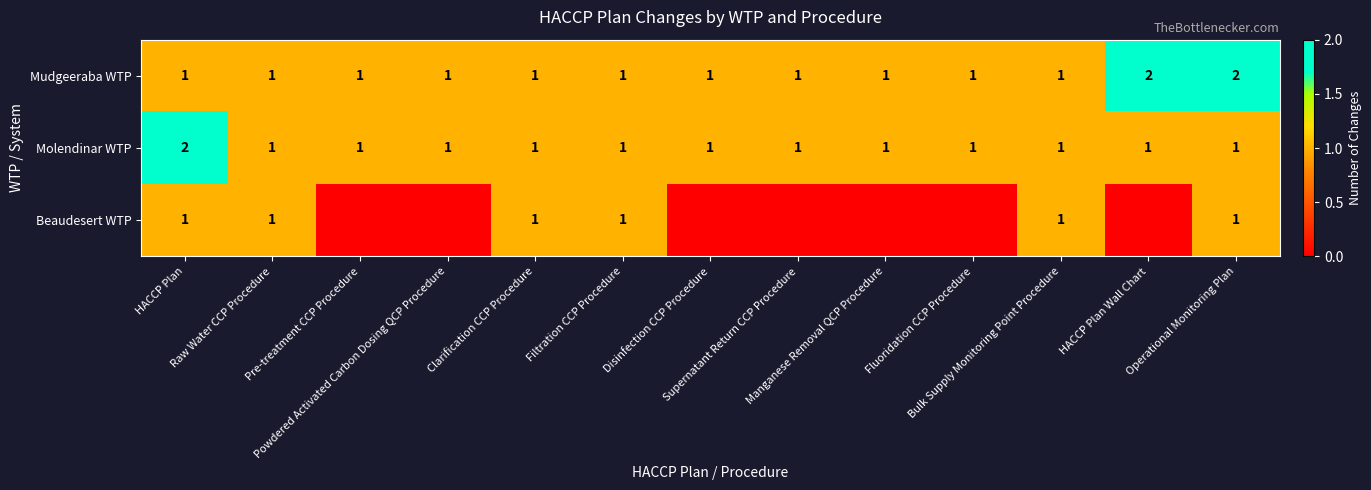

Is it true that Mudgeeraba WTP equals 0 at Clarification CCP Procedure?

False